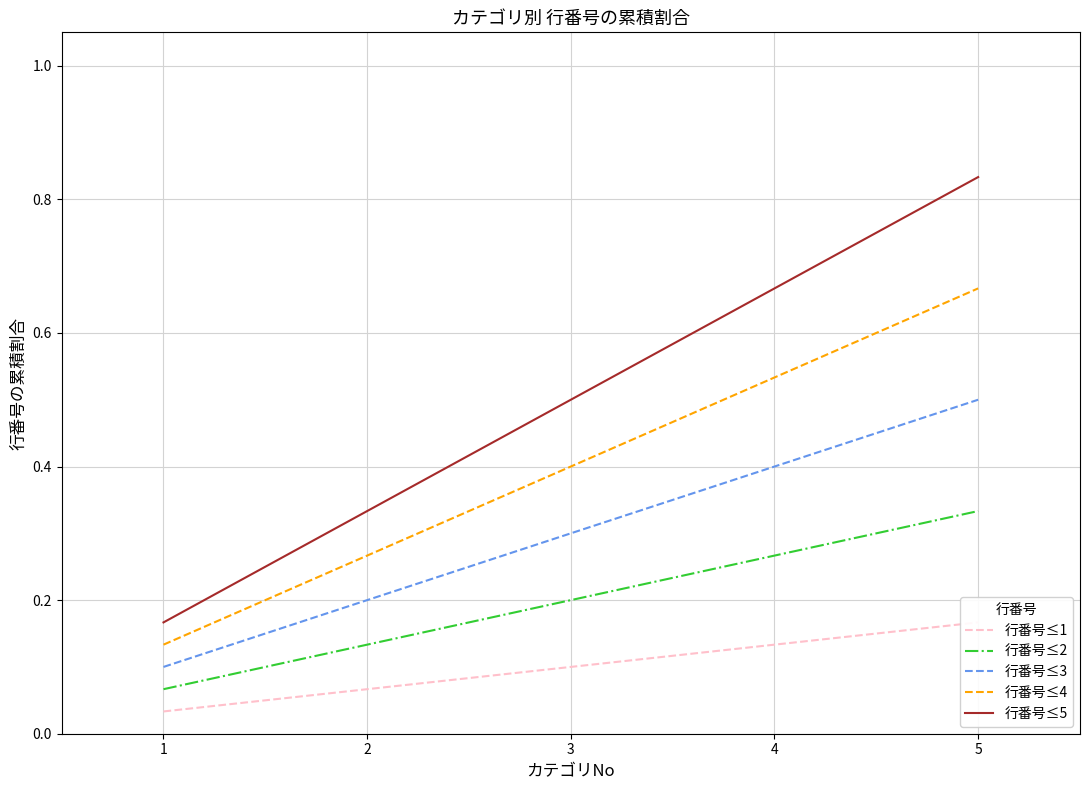

What is the approximate value of 行番号≤4 at 2?

0.3